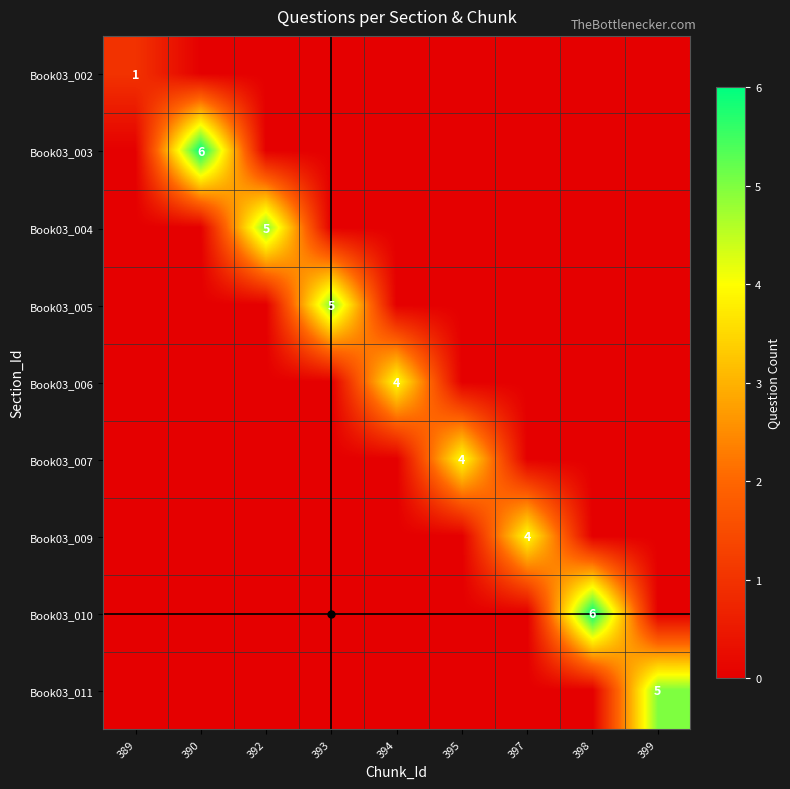

Rank the series by their maximum value, from highest to lowest.

Book03_003, Book03_010, Book03_004, Book03_005, Book03_011, Book03_006, Book03_007, Book03_009, Book03_002